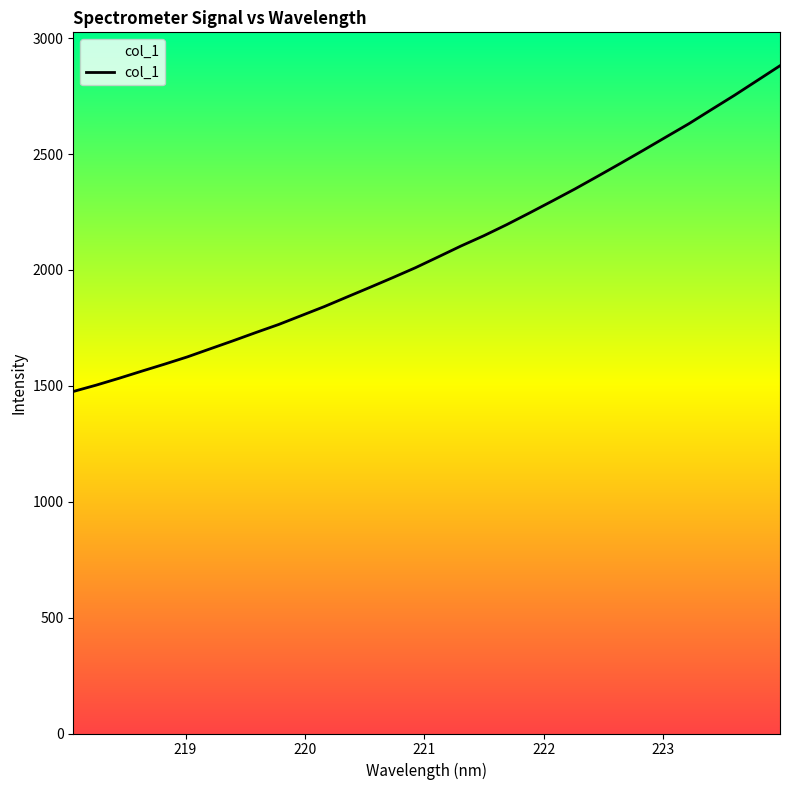

What is the greatest value displayed?

2881.3